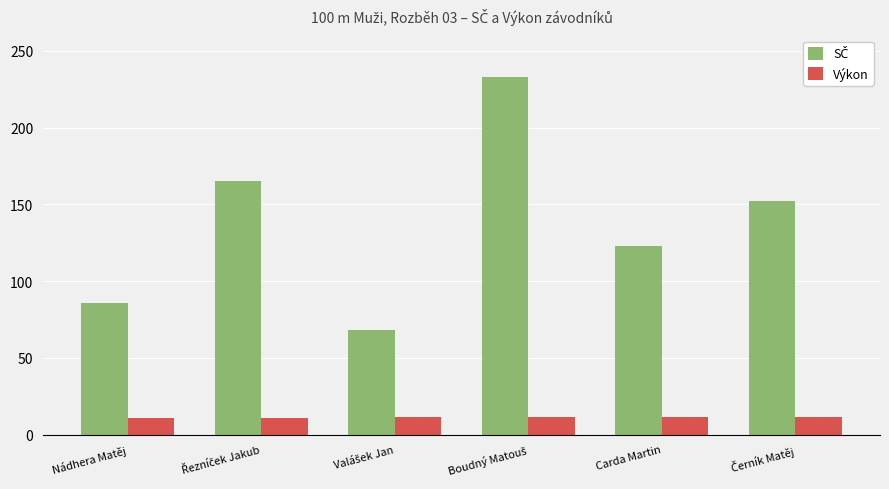

At how many categories does at least one series exceed 82?

5